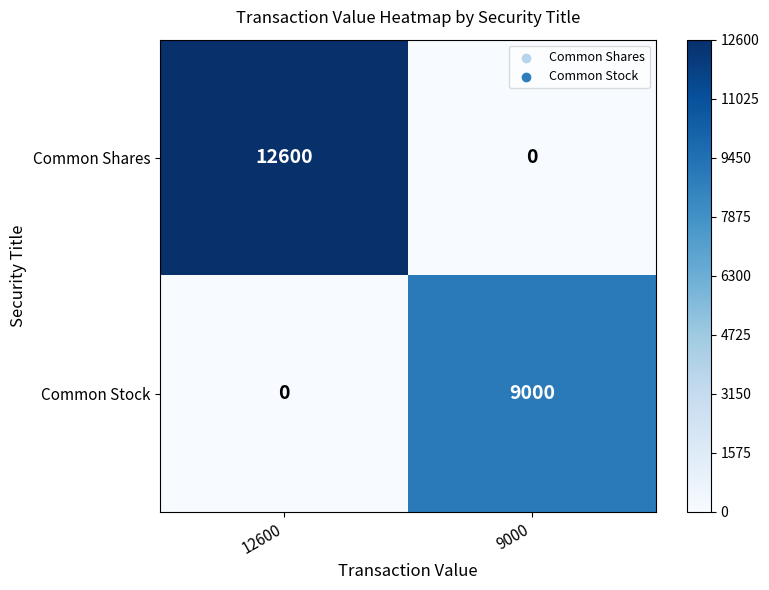

Rank the series at 12600 from lowest to highest value.

Common Stock, Common Shares